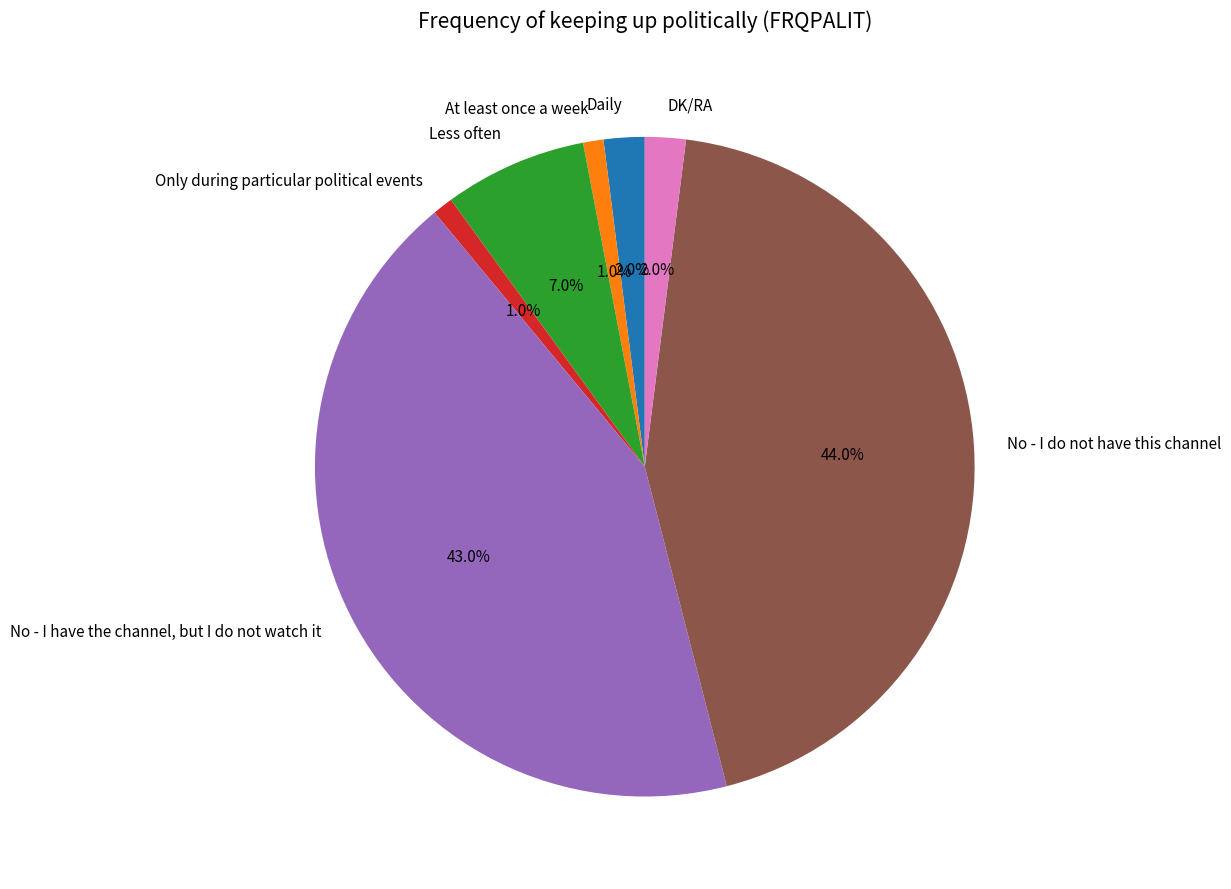

Between Daily and Less often, which is larger?

Less often